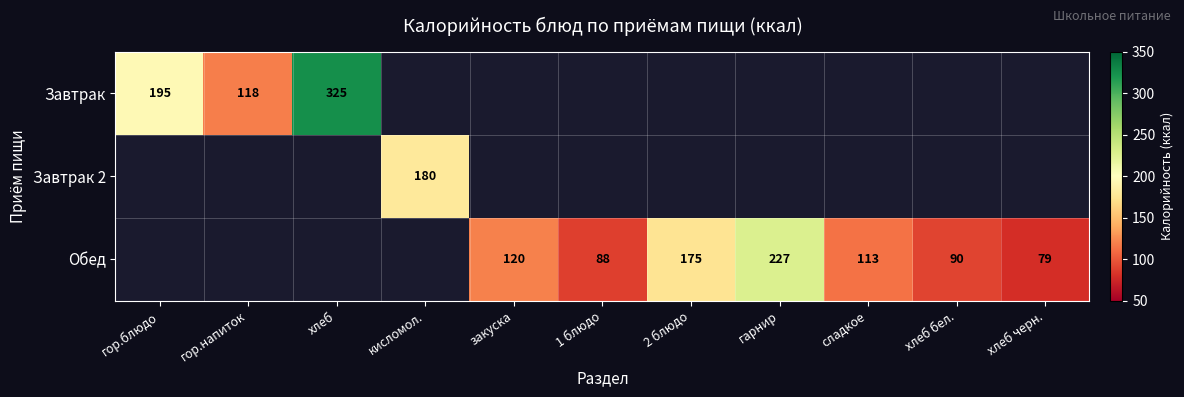

The value of Обед at гарнир is 66. True or false?

False